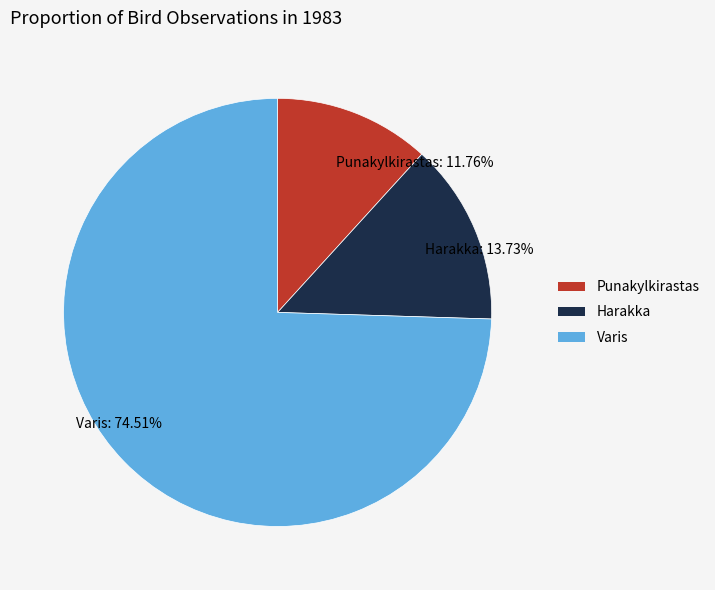

How many segments does this pie chart have?

3